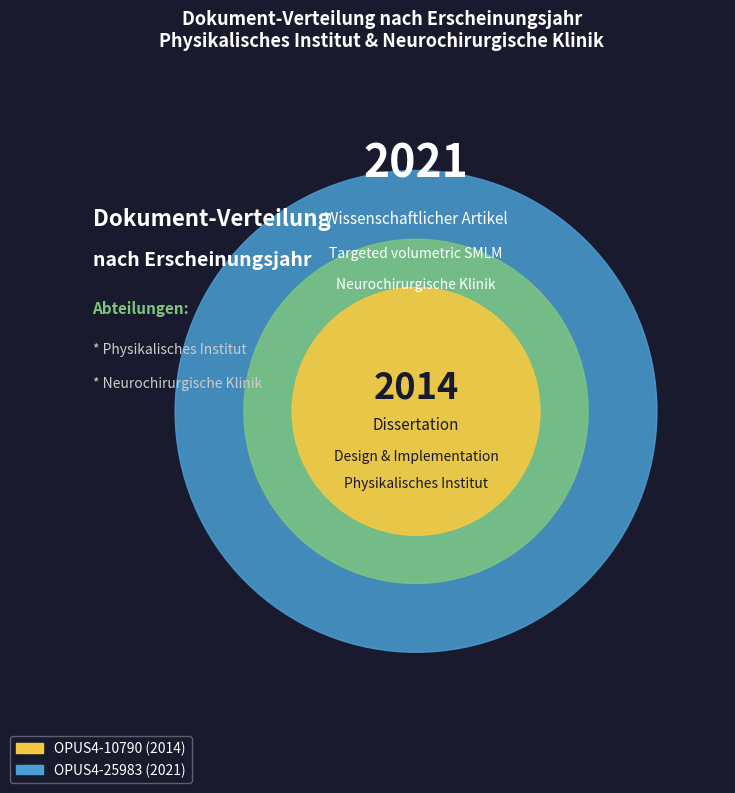

To the nearest percent, what portion does OPUS4-25983 (2021) represent?

50%